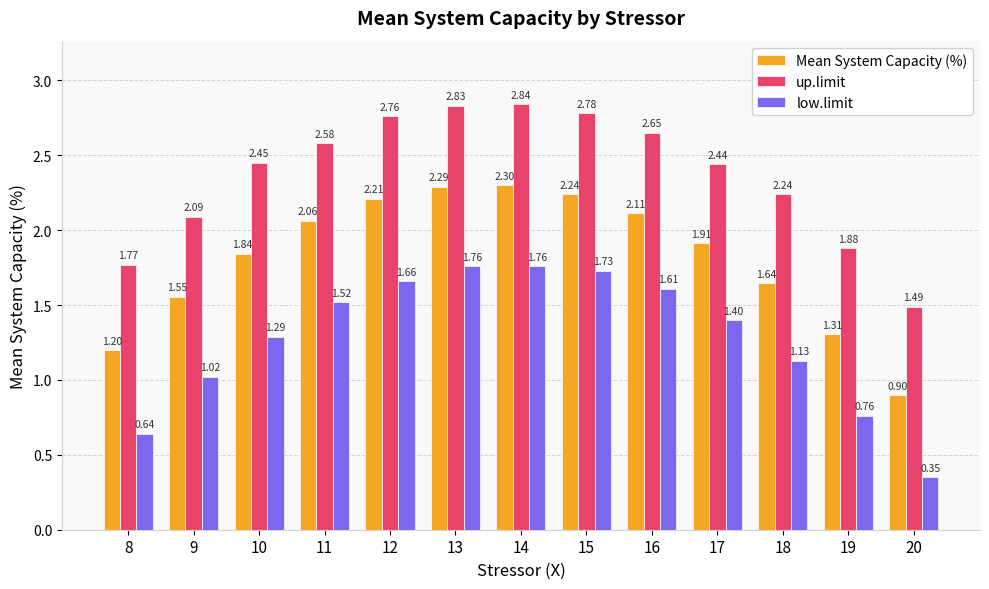

What are all the series names shown in the legend?

Mean System Capacity (%), up.limit, low.limit